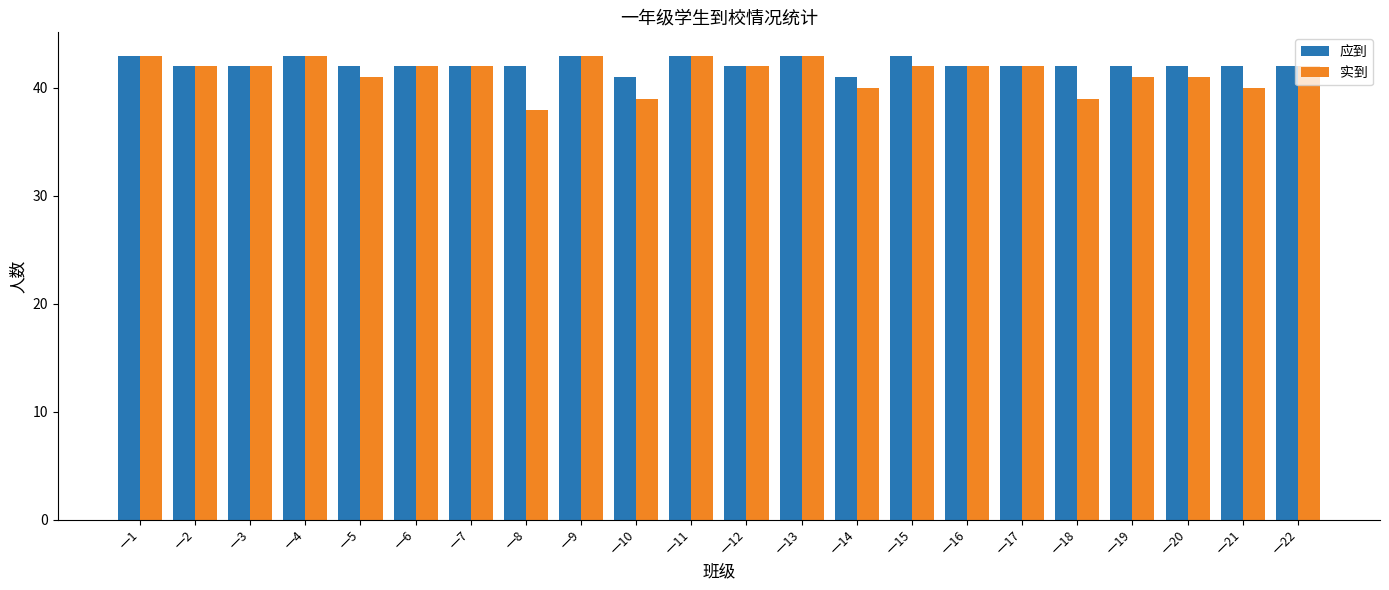

Is the value of 实到 at 一5 greater than the value of 应到 at 一22?

No